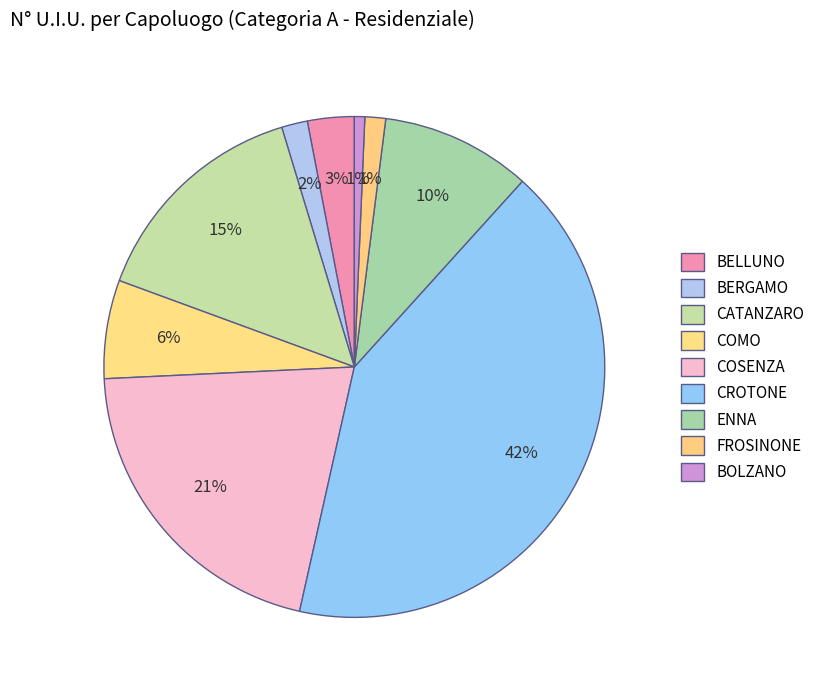

The BOLZANO slice represents 11% of the pie. True or false?

False